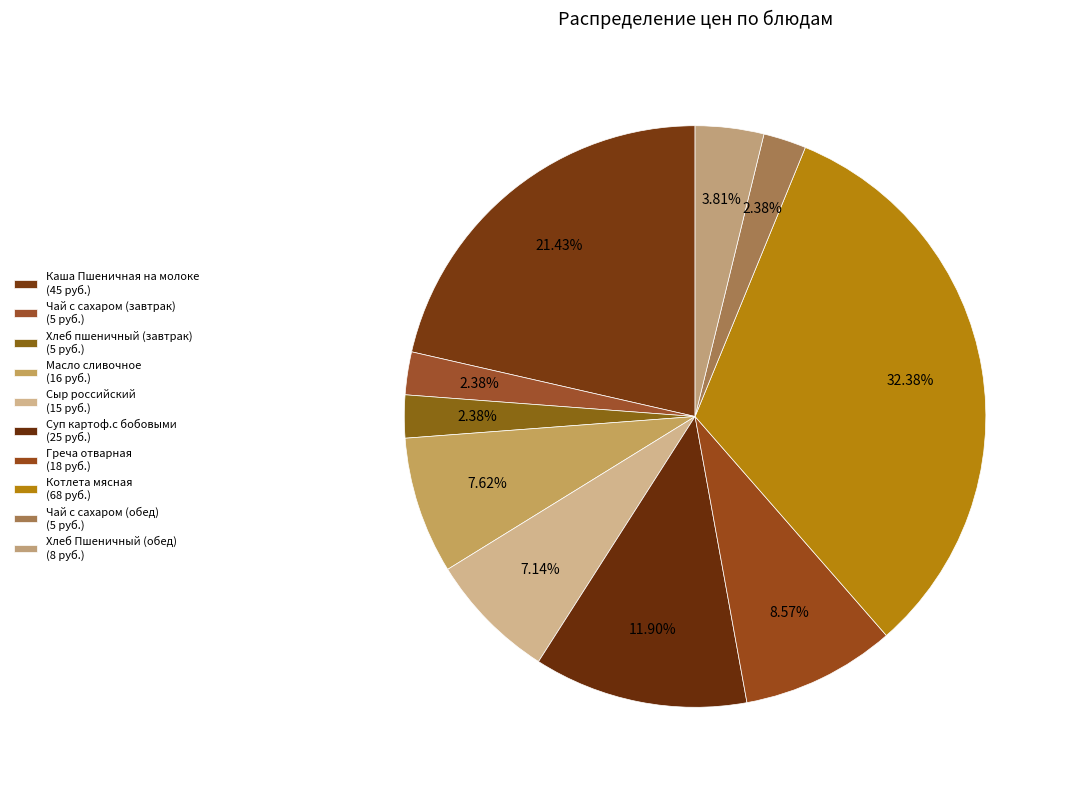

True or false: Чай с сахаром (обед) accounts for 15% of the total.

False